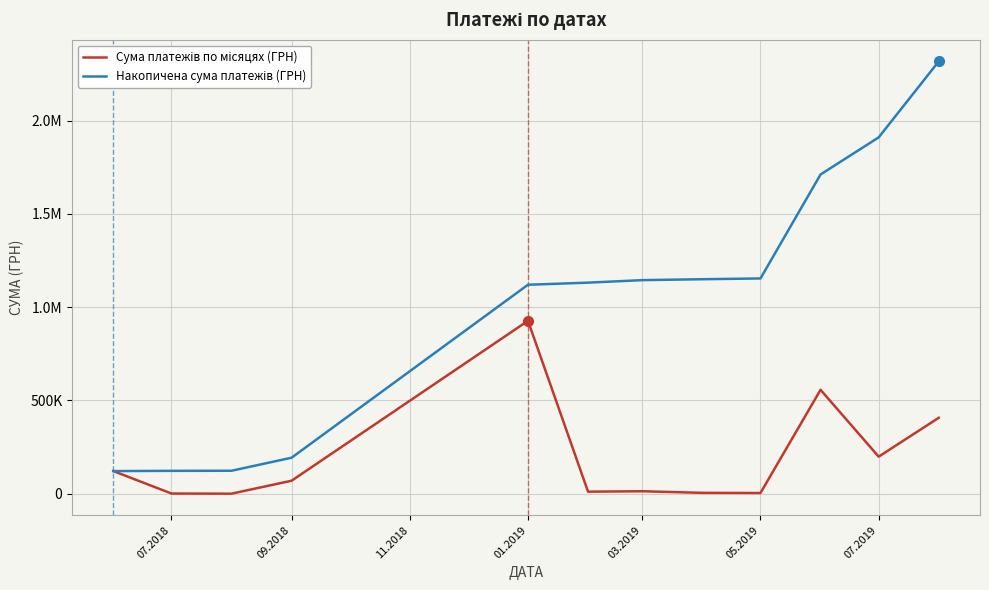

Does the chart have visible grid lines?

Yes